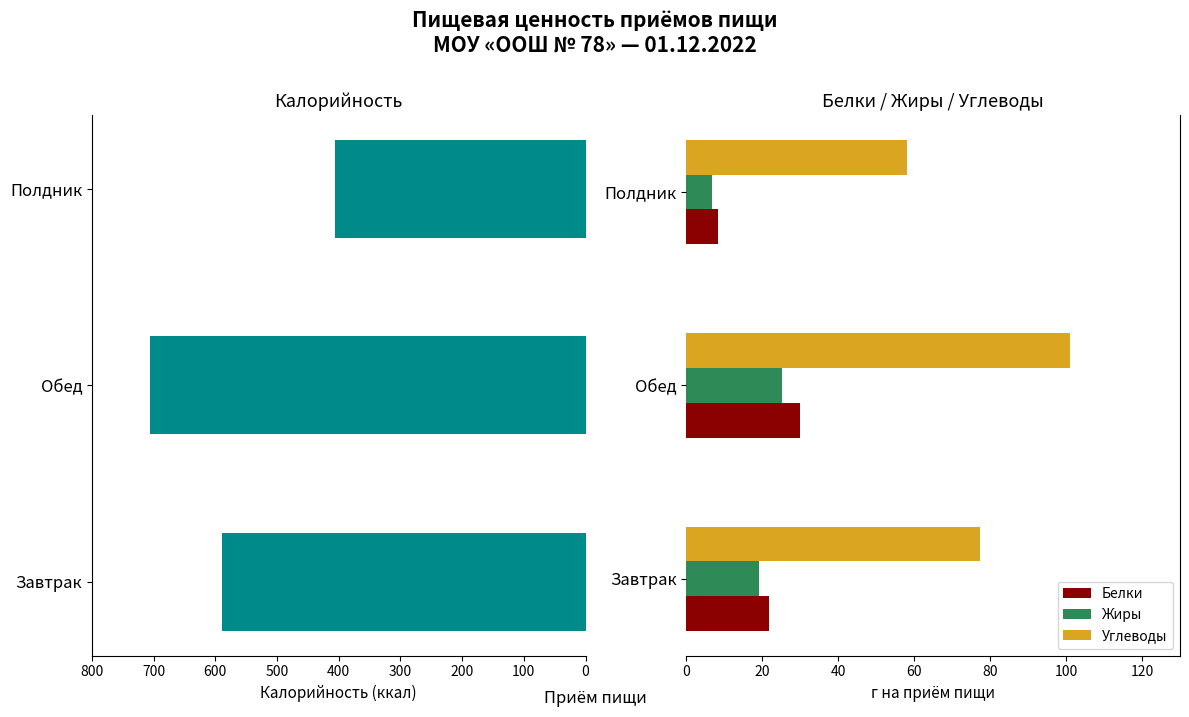

How many values in the Углеводы series exceed 77?

2